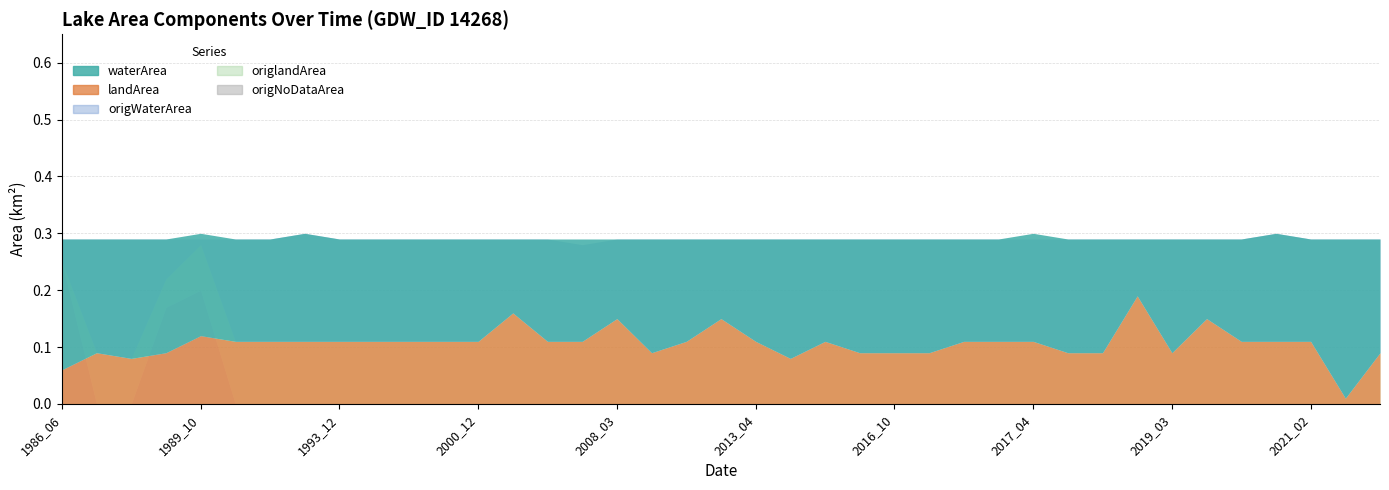

The value of origlandArea at 2000_12 is 0.2. True or false?

False